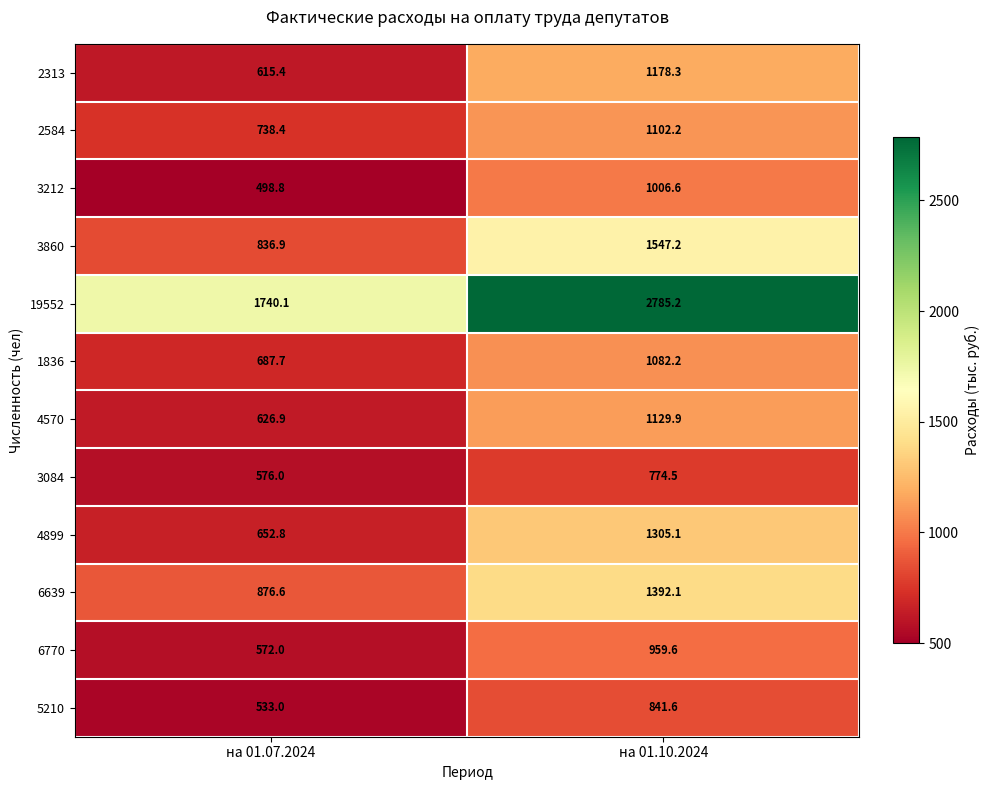

At which label does 4899 reach its minimum?

на 01.07.2024